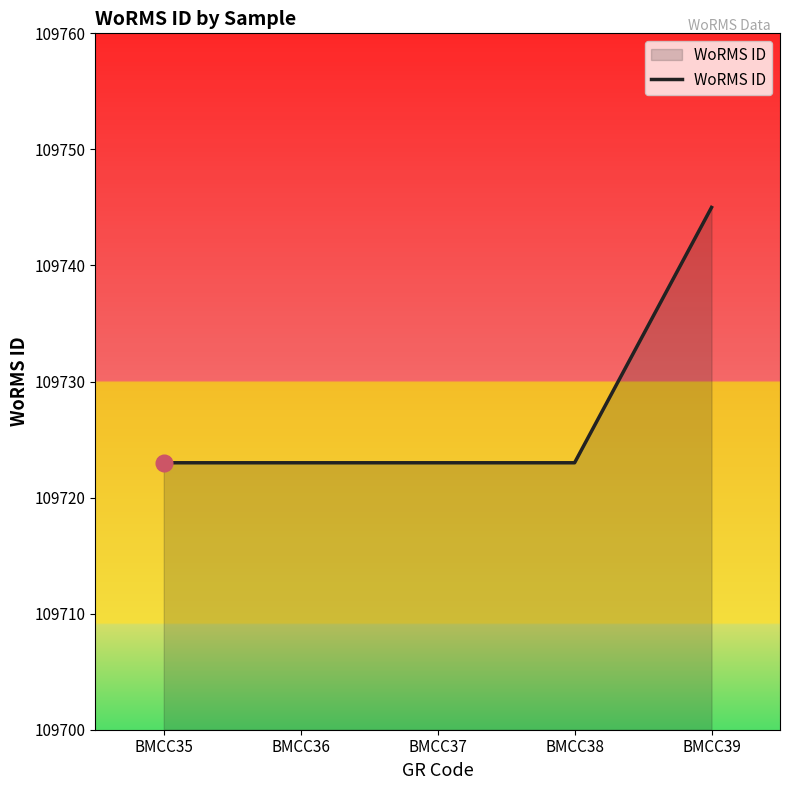

Reading left to right, list all the values displayed in this chart.

109723	109723	109723	109723	109745